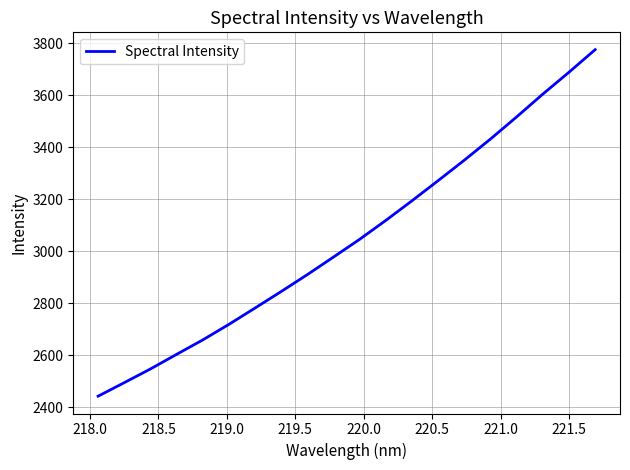

What is the difference between the maximum and minimum values?

1332.1